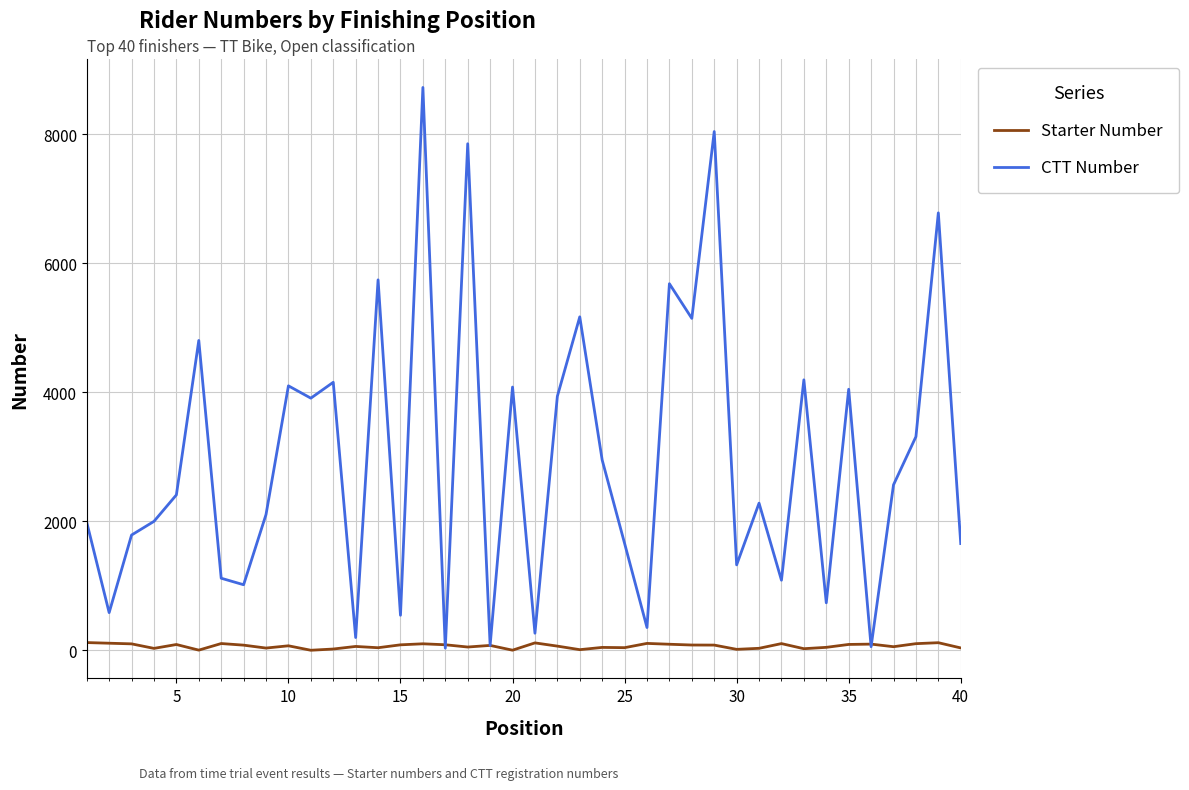

What is the average value of the Starter Number series?

66